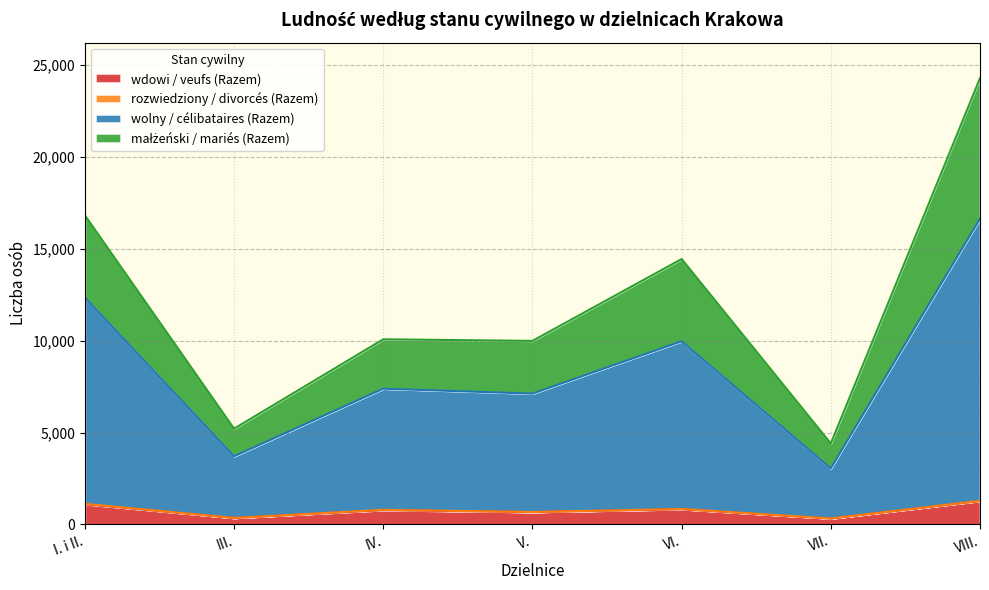

Which has a higher value, VII. or I. i II.?

I. i II.